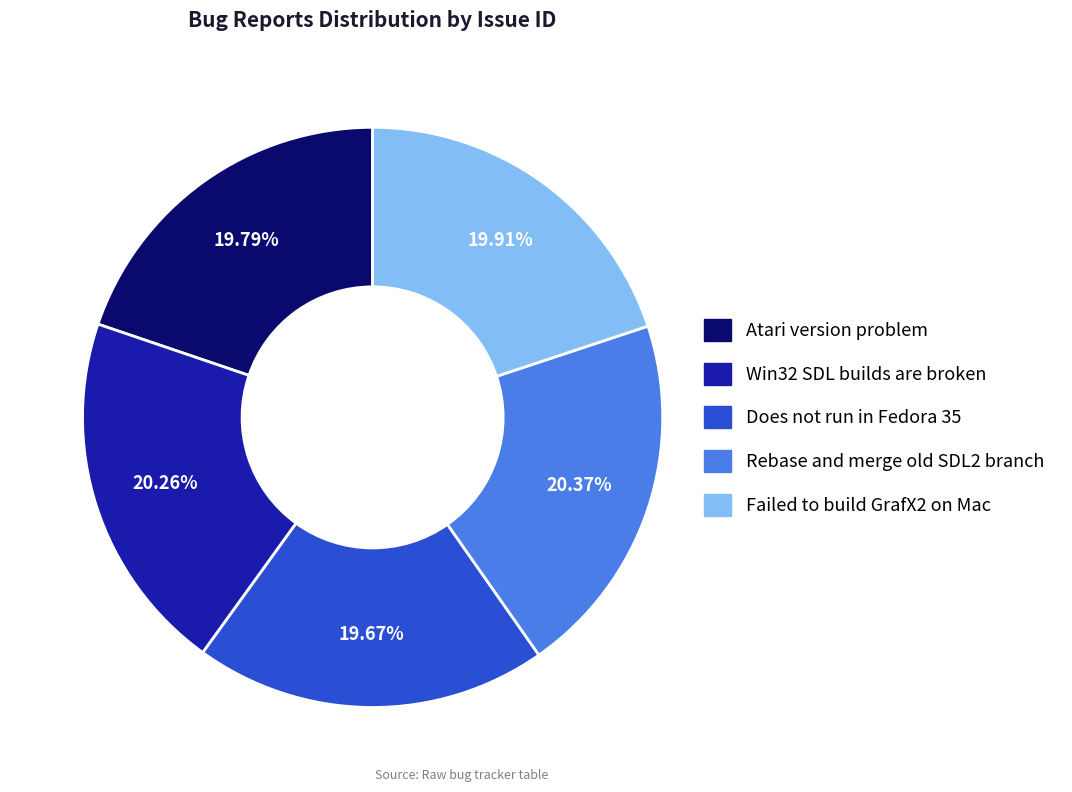

Is the sum of Does not run in Fedora 35 and Atari version problem greater than half?

No